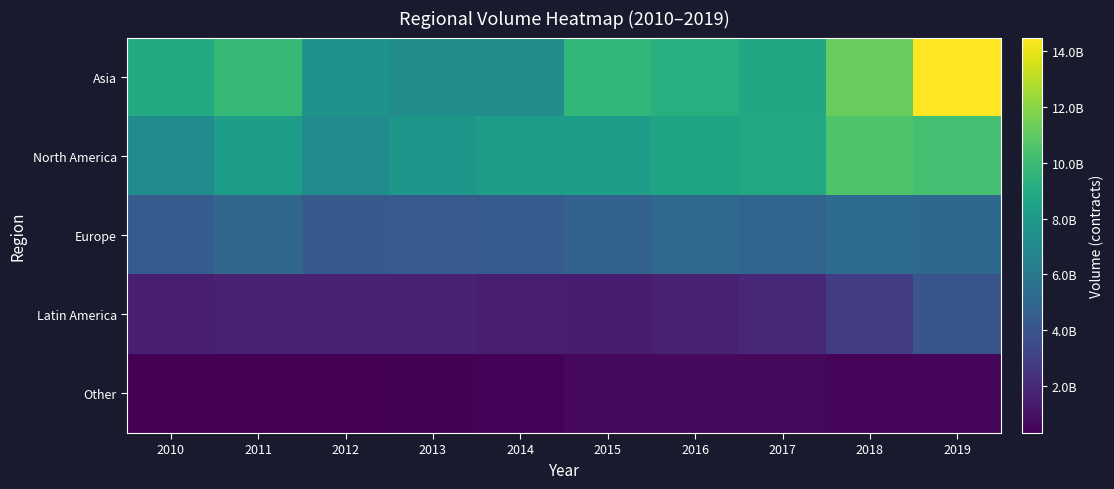

What is the smallest value displayed?

316835282